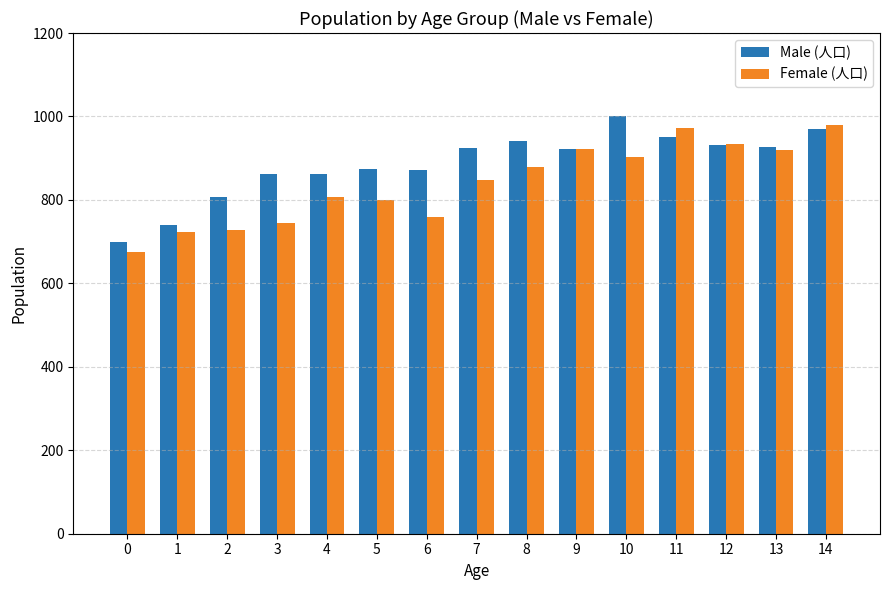

What is the difference between the second highest and second lowest values in the Male (人口) series?

229